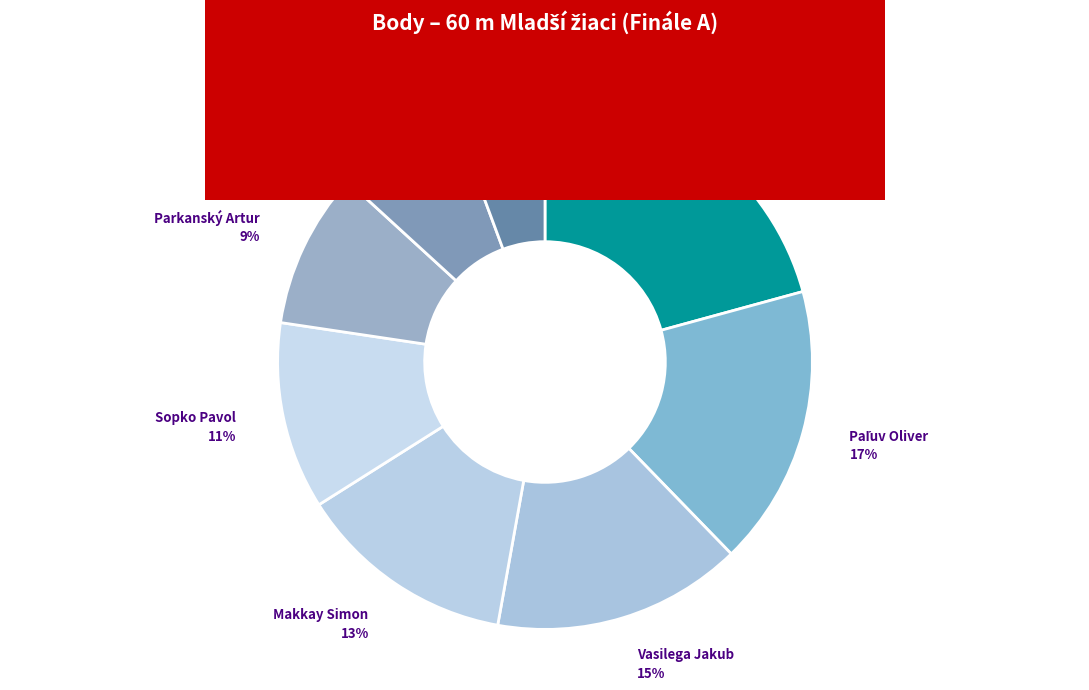

Count the number of slices in the pie.

8